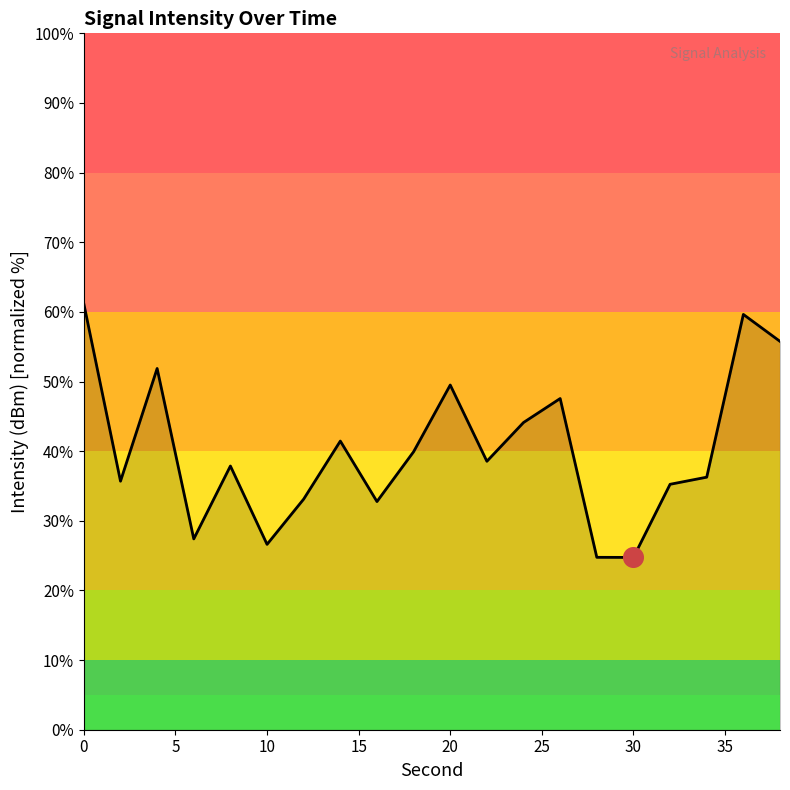

What is the greatest value displayed?

61.2